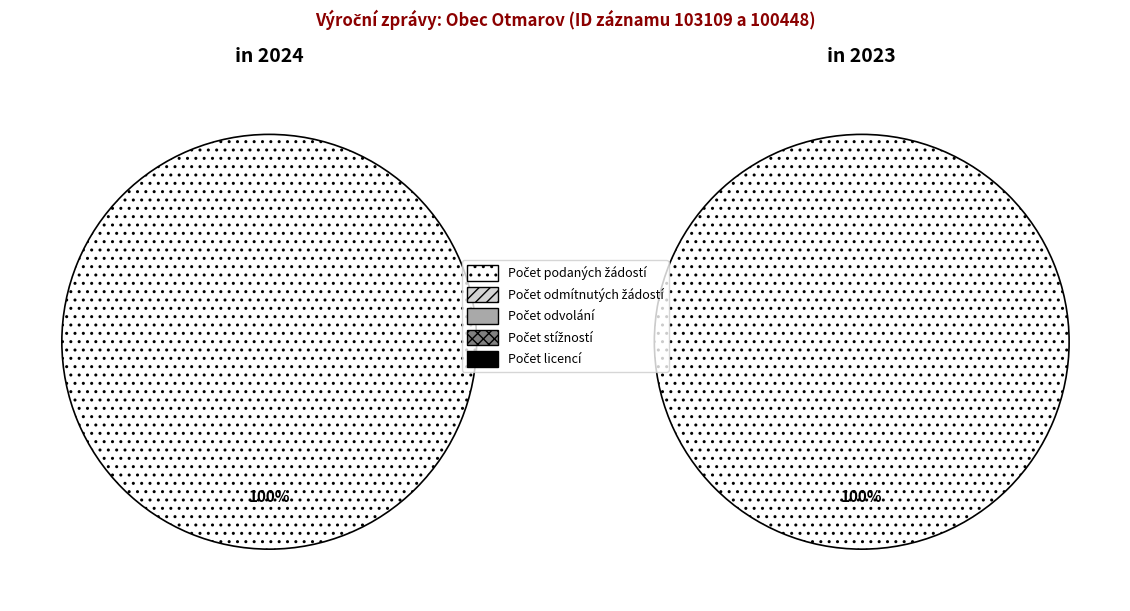

Between 103109 and 100448, which is larger?

103109